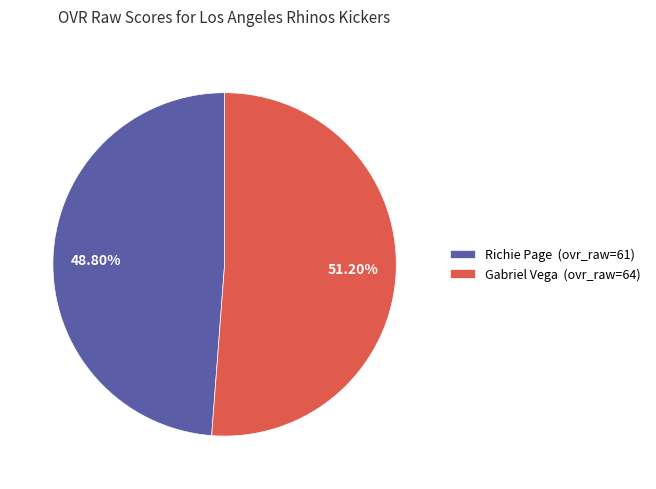

Which slice is the smallest?

Richie Page